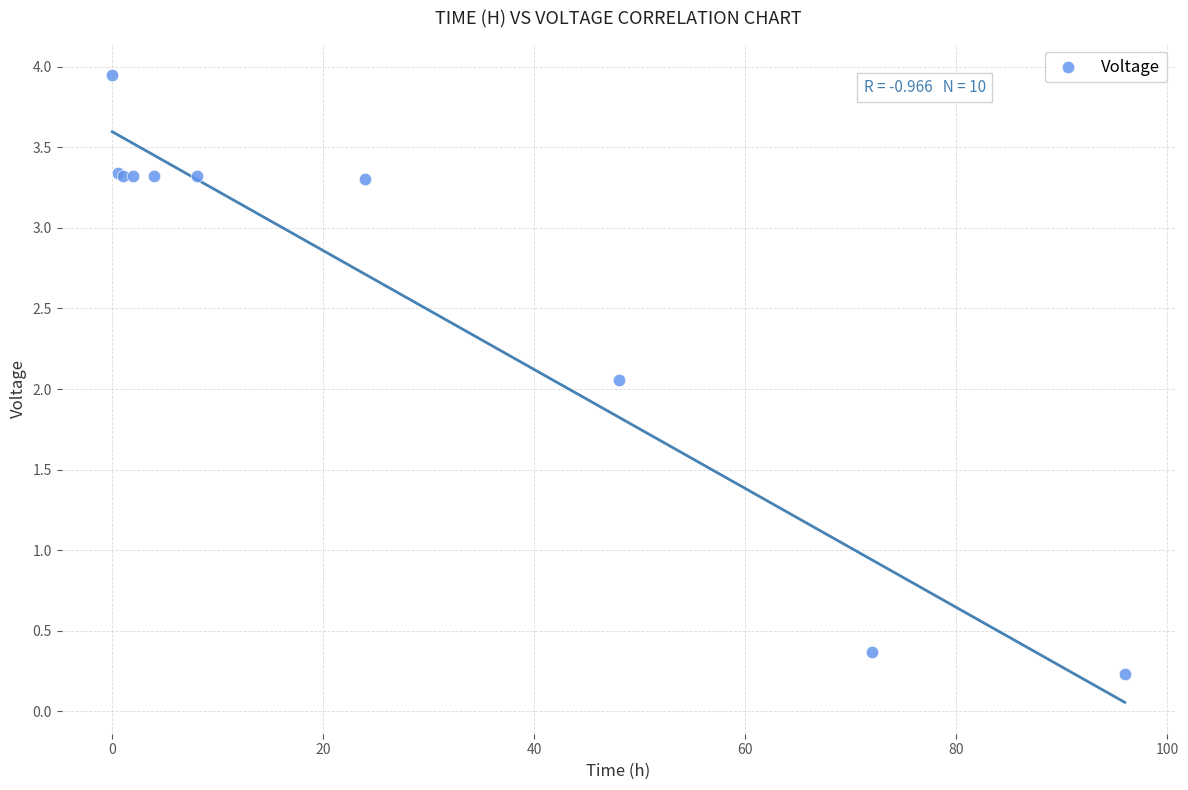

What Y value in the scatter plot is closest to 2?

2.1